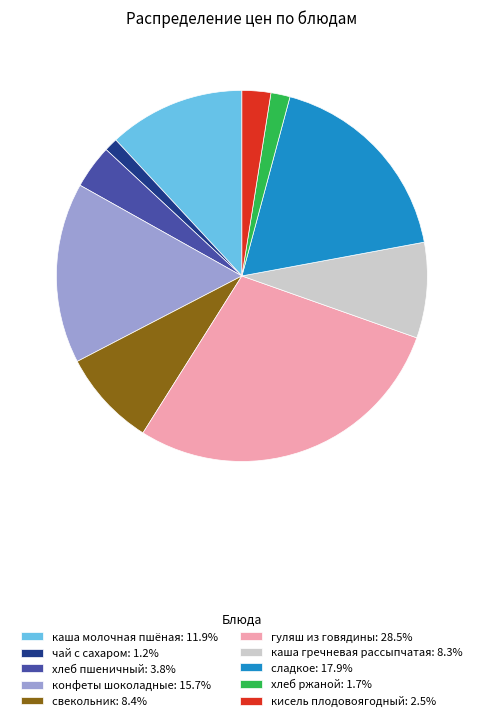

Approximately how many times larger is the value at сладкое: 17.9% compared to чай с сахаром: 1.2%?

15.3